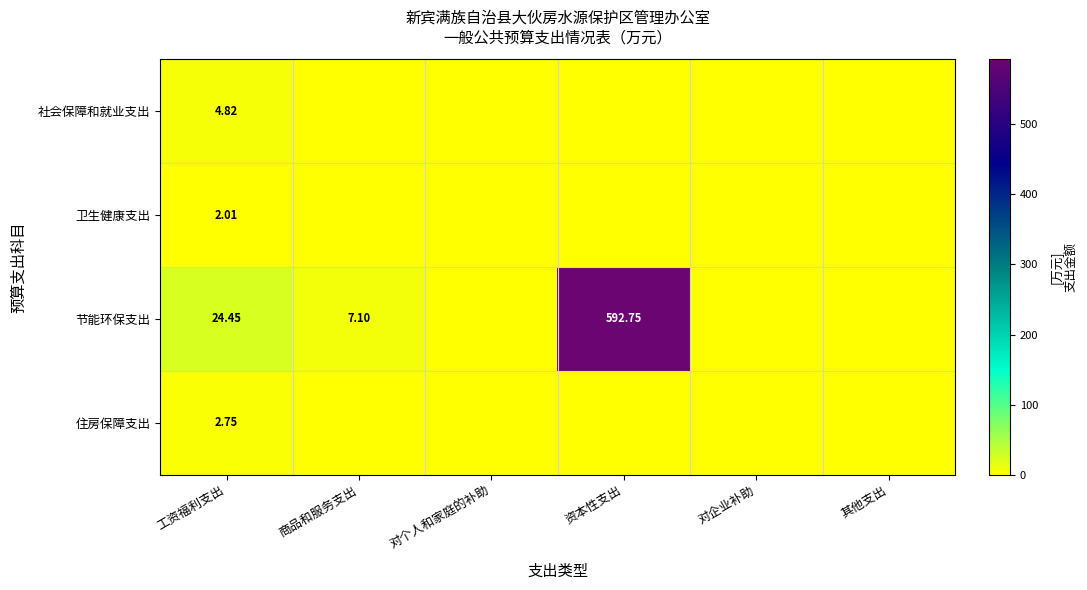

Is the value of 节能环保支出 at 资本性支出 greater than the value of 住房保障支出 at 工资福利支出?

Yes